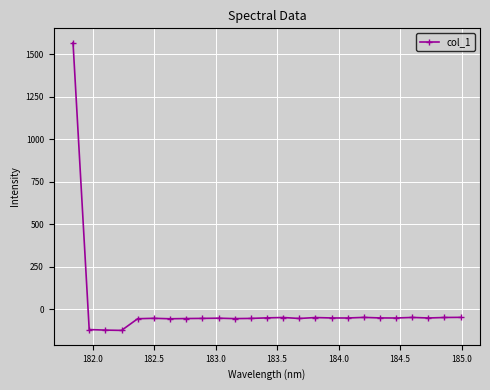

What is the sum of all values?

120.3